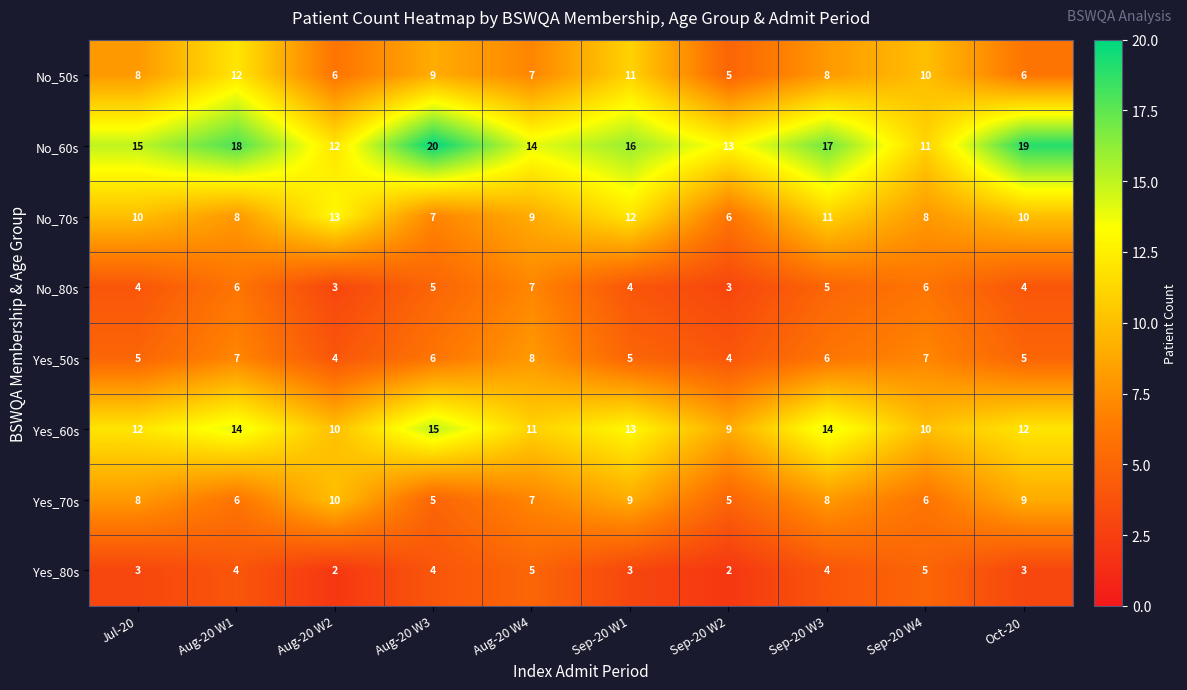

What is the difference between the maximum and second lowest values in the Yes_60s series?

5